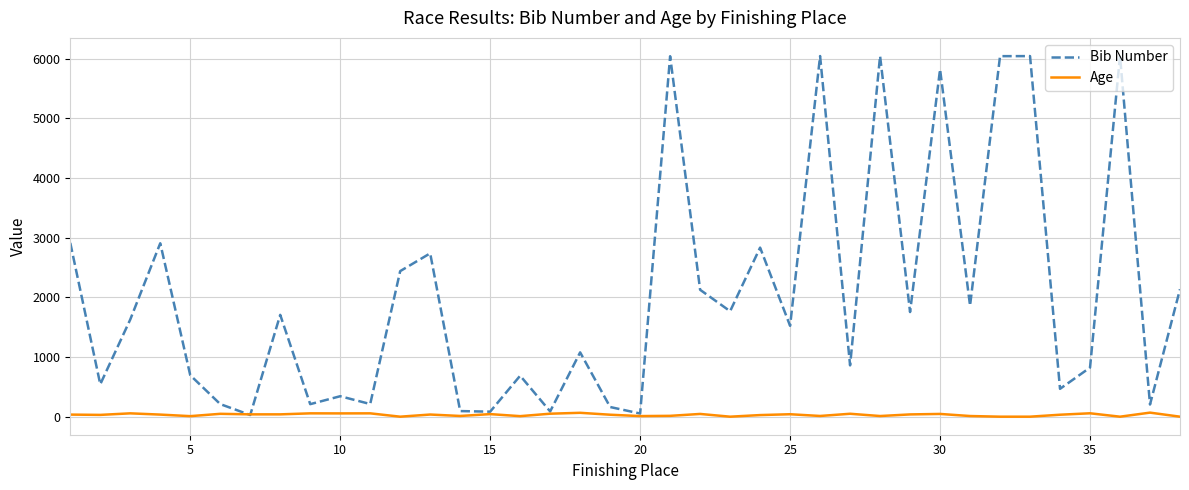

Which series has the largest total across all categories?

Bib Number